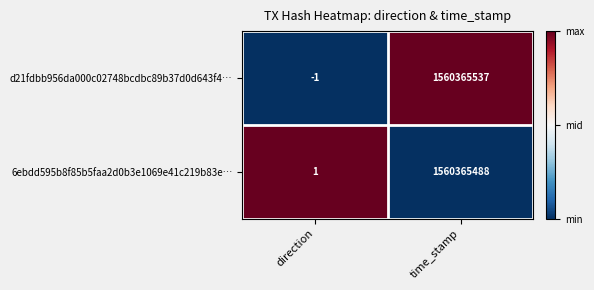

At direction, list the series in order from smallest to largest.

d21fdbb956da000c02748bcdbc89b37d0d643f4…, 6ebdd595b8f85b5faa2d0b3e1069e41c219b83e…